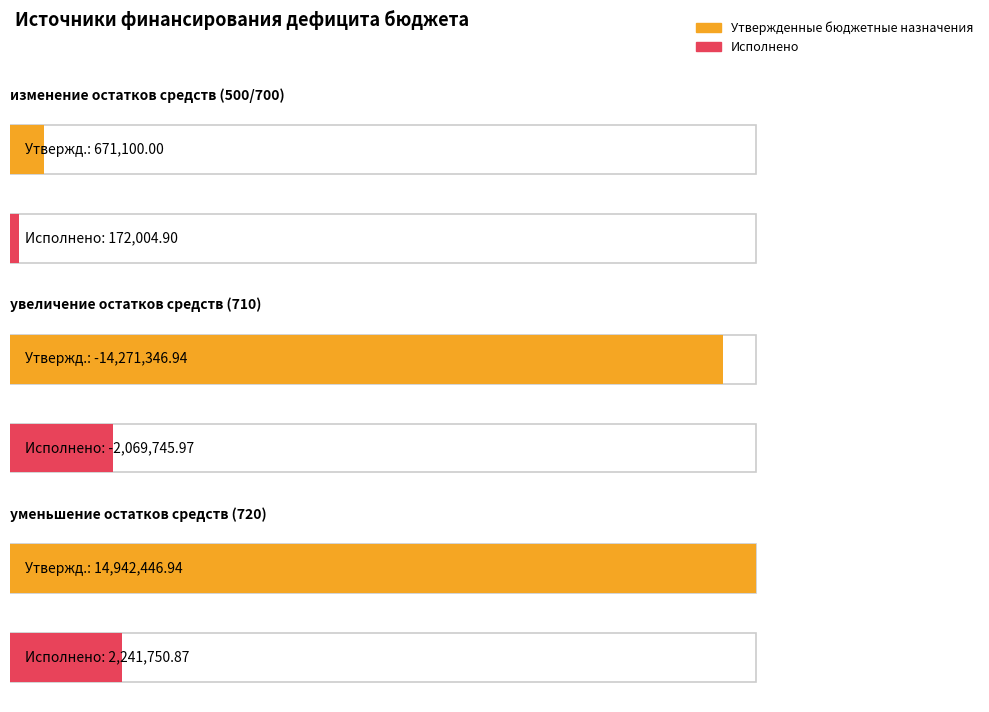

Reading left to right, transcribe all the data shown in this chart.

Утвержденные бюджетные назначения: изменение остатков средств (500/700)=671100.0	увеличение остатков средств (710)=-14271346.9	уменьшение остатков средств (720)=14942446.9
Исполнено: изменение остатков средств (500/700)=172004.9	увеличение остатков средств (710)=-2069746.0	уменьшение остатков средств (720)=2241750.9